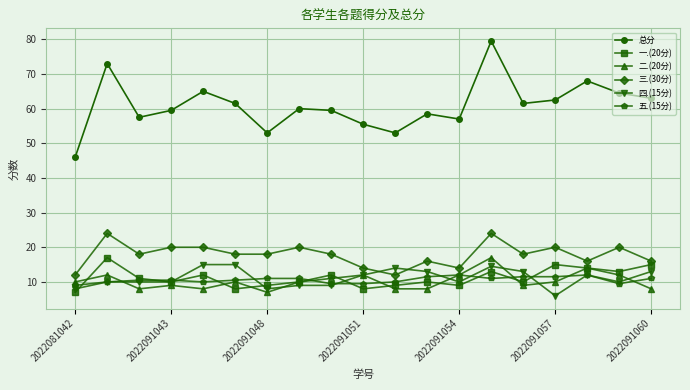

Which series has the largest total across all categories?

总分